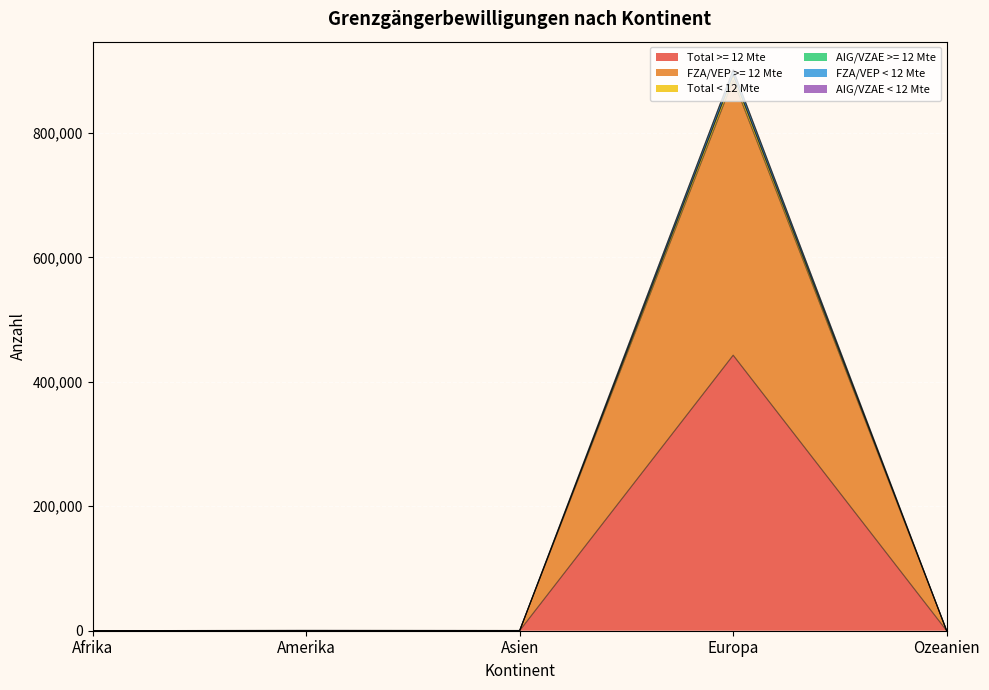

Is the value of FZA/VEP < 12 Mte at Afrika greater than the value of FZA/VEP >= 12 Mte at Afrika?

Yes